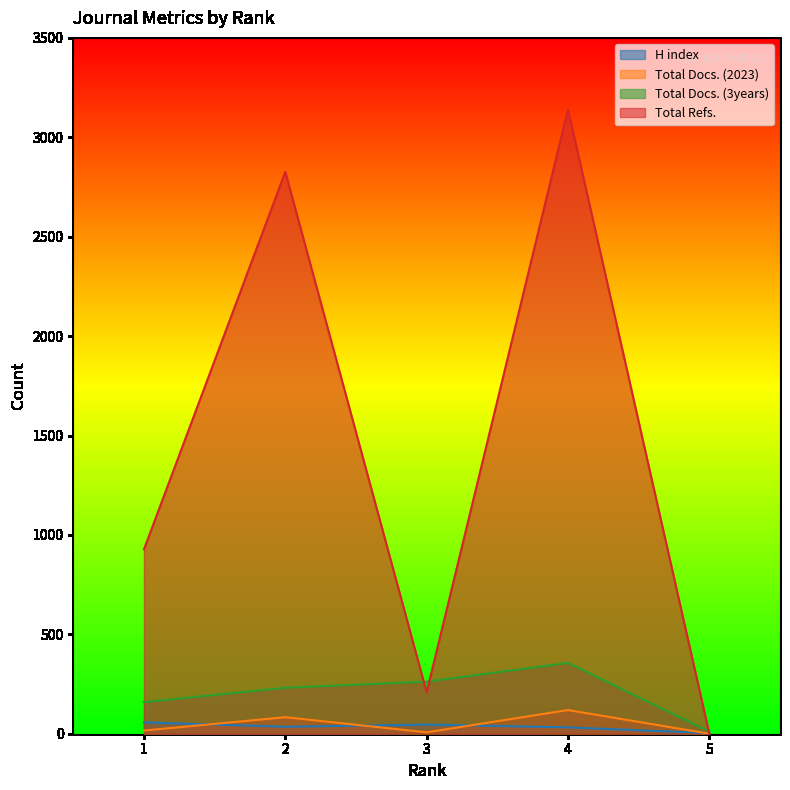

What are all the series names shown in the legend?

H index, Total Docs. (2023), Total Docs. (3years), Total Refs.